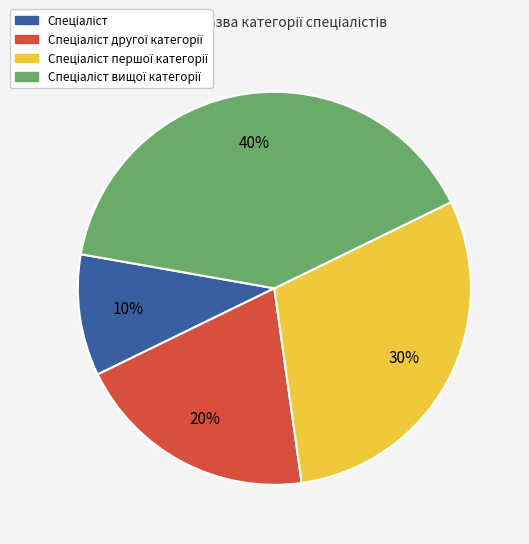

To the nearest percent, what is the difference between the largest and smallest slice percentages?

30%